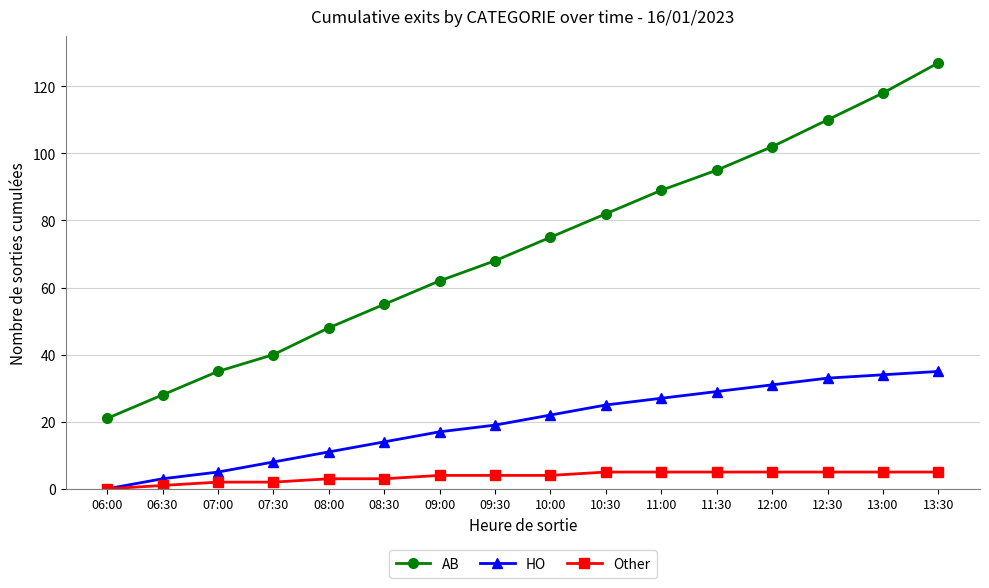

Is this an area chart (filled region under the line)?

No